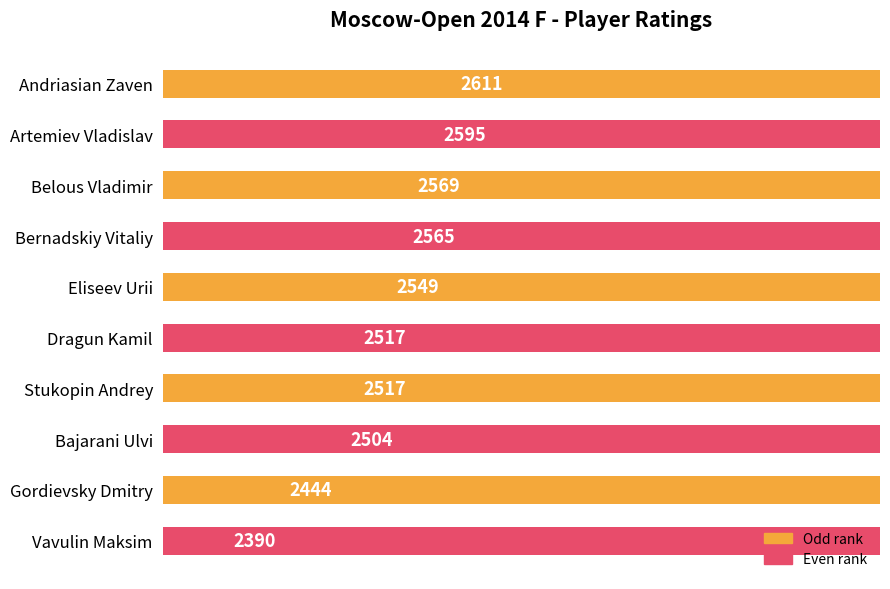

What is the greatest value displayed?

2611